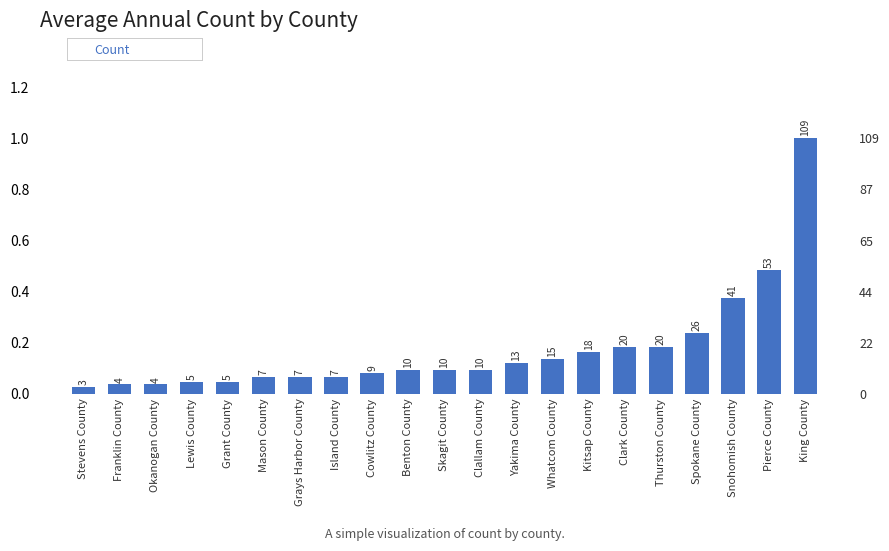

Reading left to right, list all the values displayed in this chart.

3	4	4	5	5	7	7	7	9	10	10	10	13	15	18	20	20	26	41	53	109